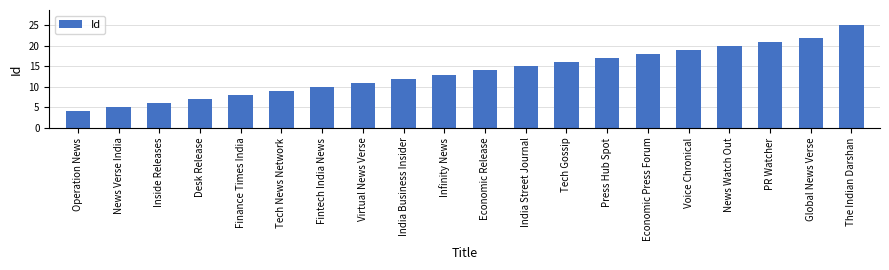

The chart shows a value of 10 at Voice Chronical. True or false?

False